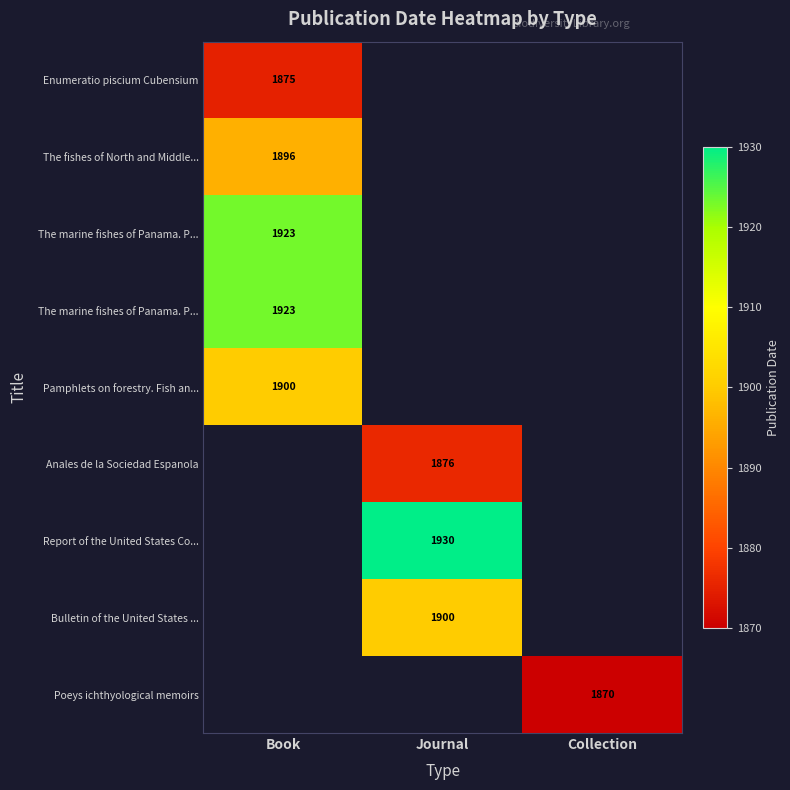

At how many categories does at least one series exceed 1891?

2